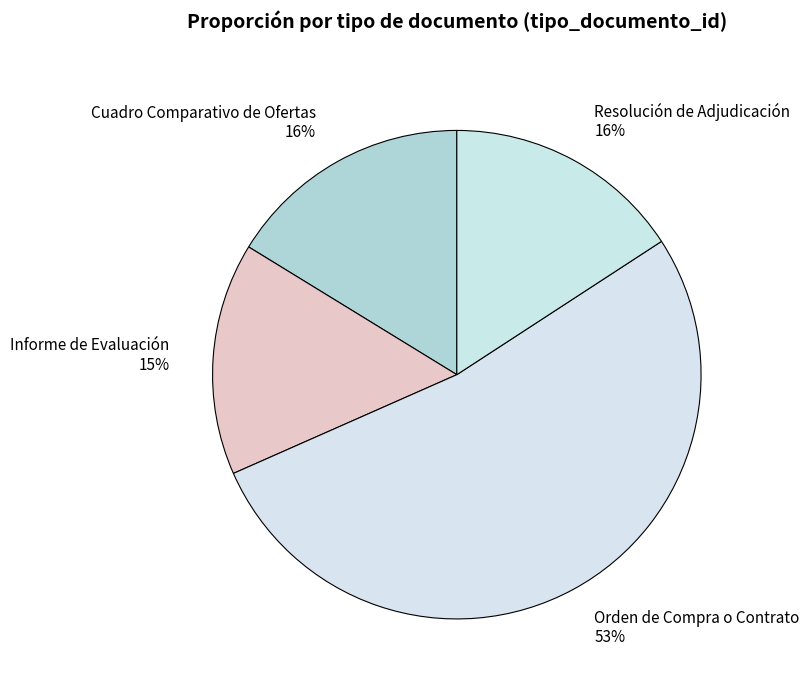

How many slices are in this pie chart?

4